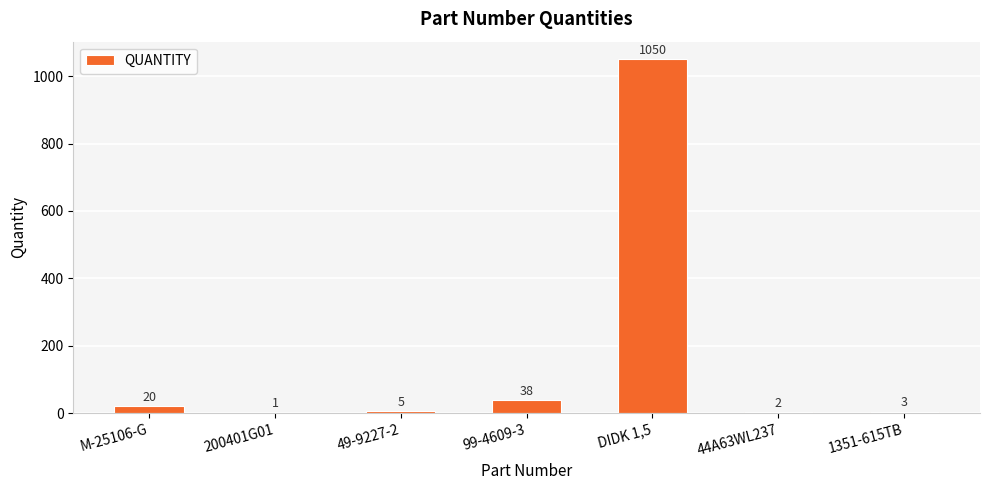

What is the ratio of the value at 44A63WL237 to the value at 1351-615TB?

0.7